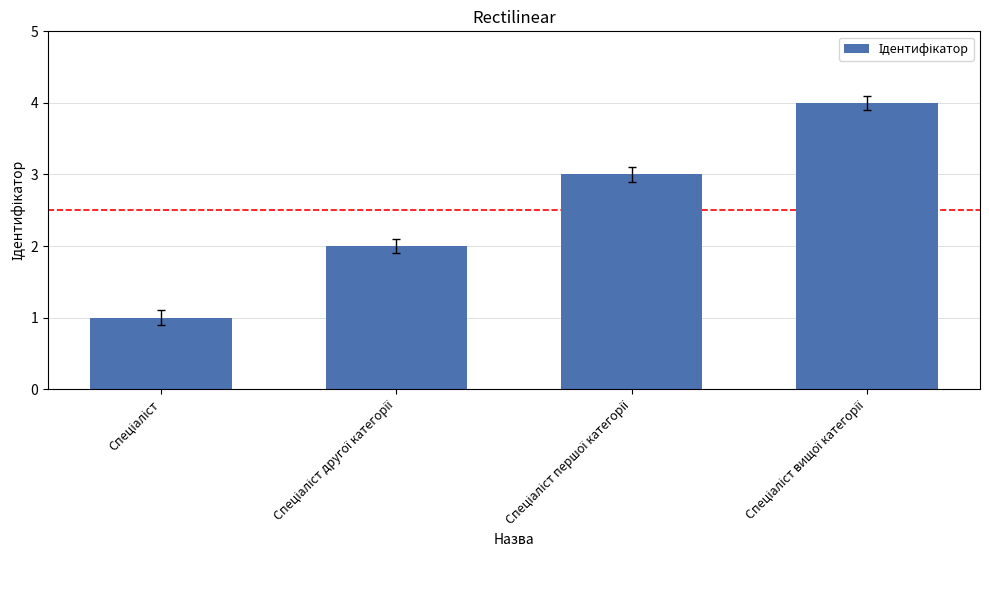

What is the greatest value displayed?

4